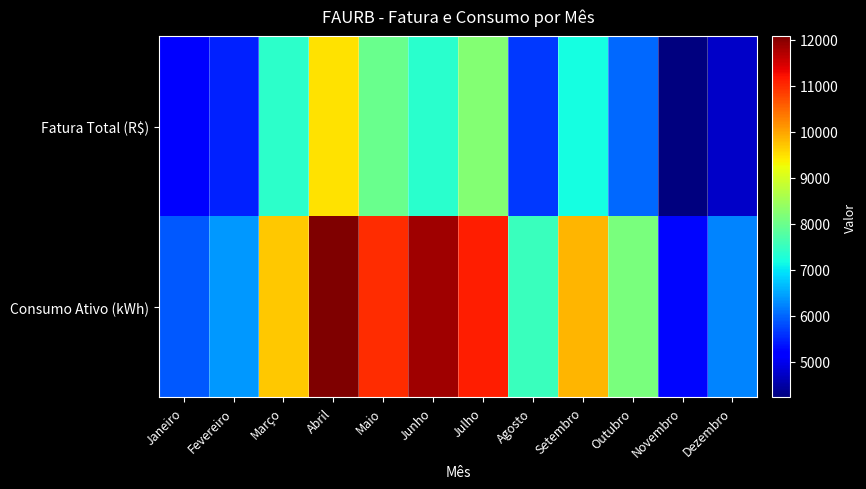

Rank the series by their average value, from highest to lowest.

Consumo Ativo (kWh), Fatura Total (R$)